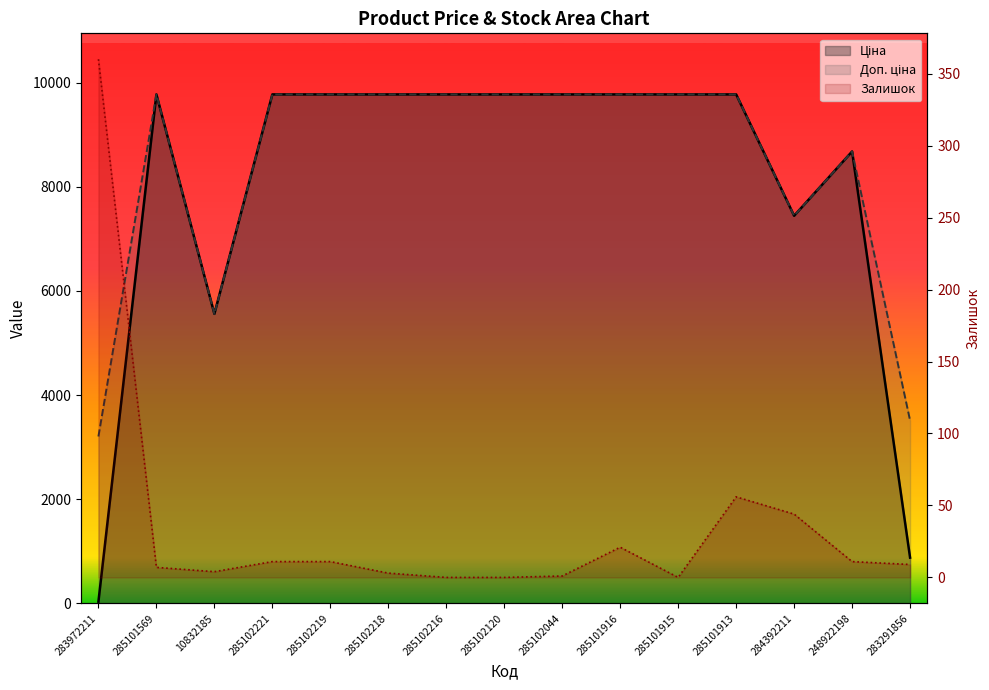

In Доп. ціна, how many points are lower than both neighbors (excluding endpoints)?

2